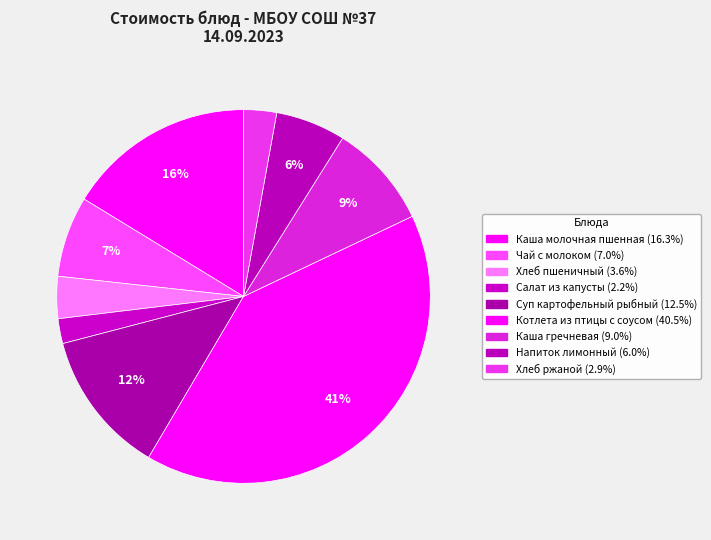

Is it true that Напиток лимонный is 6% of the pie?

True